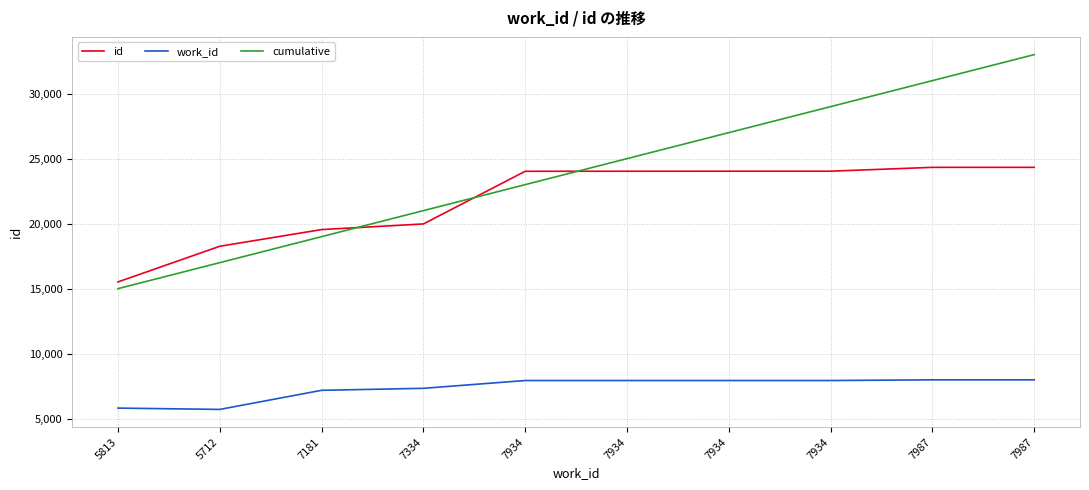

Is this an area chart (filled region under the line)?

No